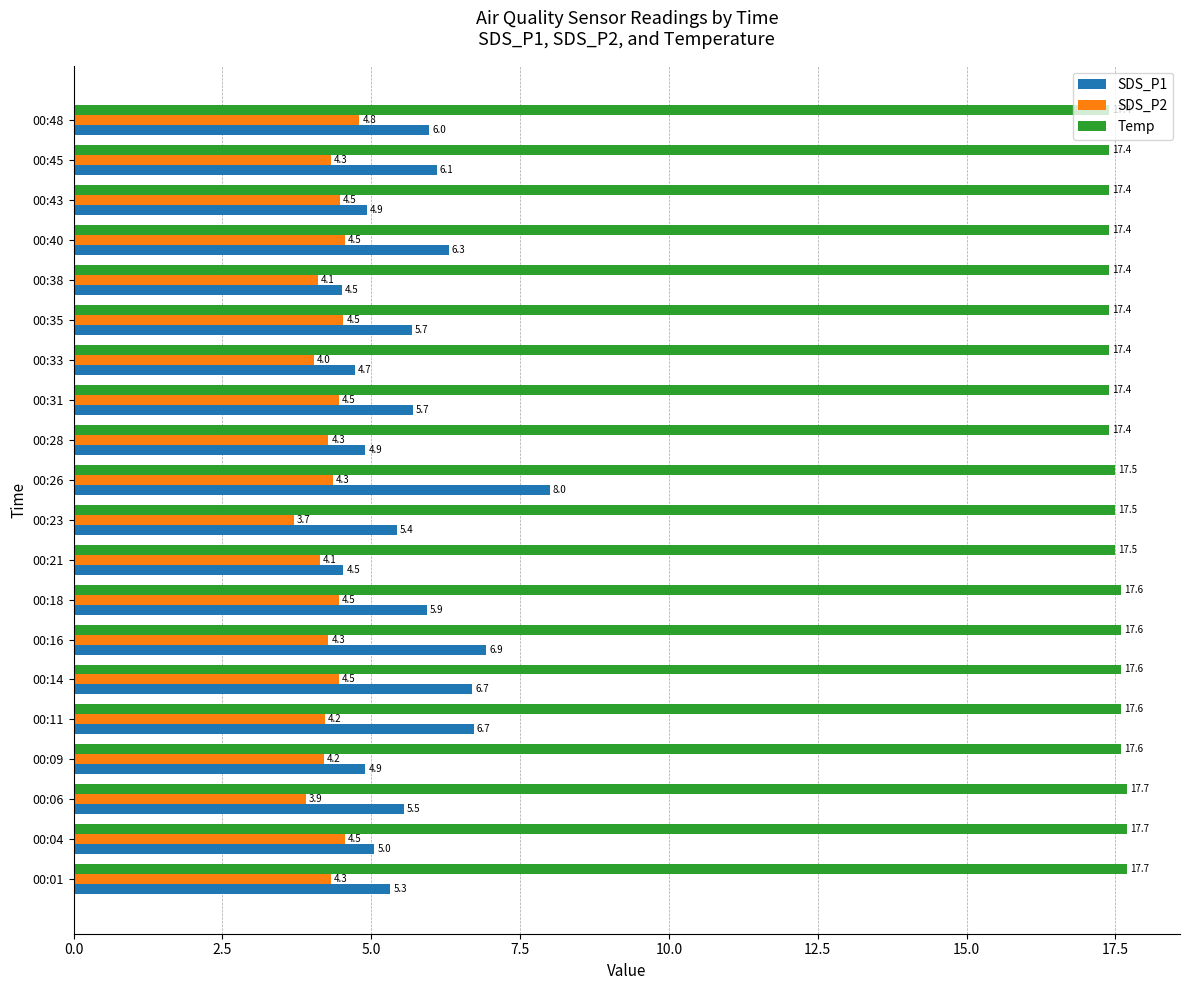

What is the difference between the maximum and minimum values in the SDS_P2 series?

1.1